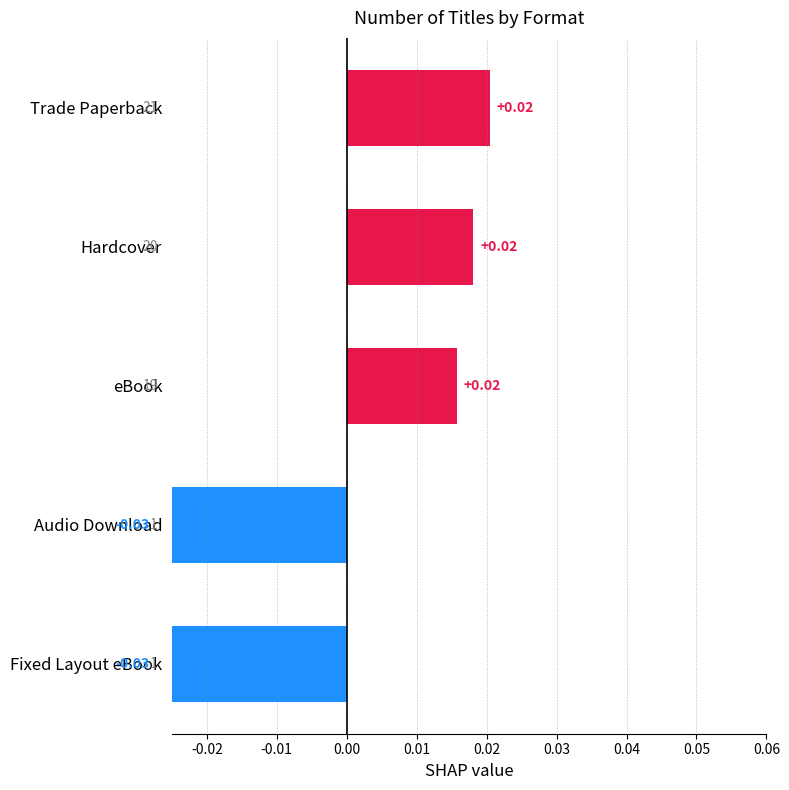

Is it true that the value at Fixed Layout eBook is -0.0?

True